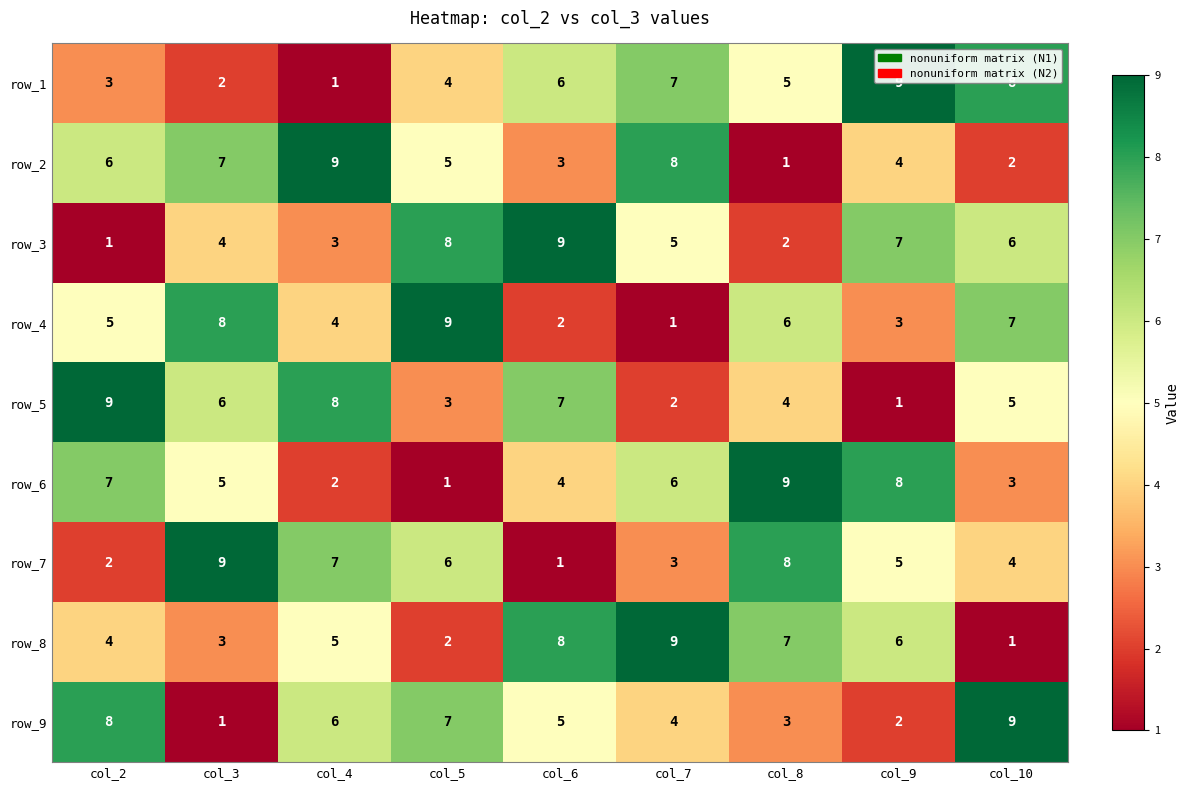

How many categories are shown in the chart?

9